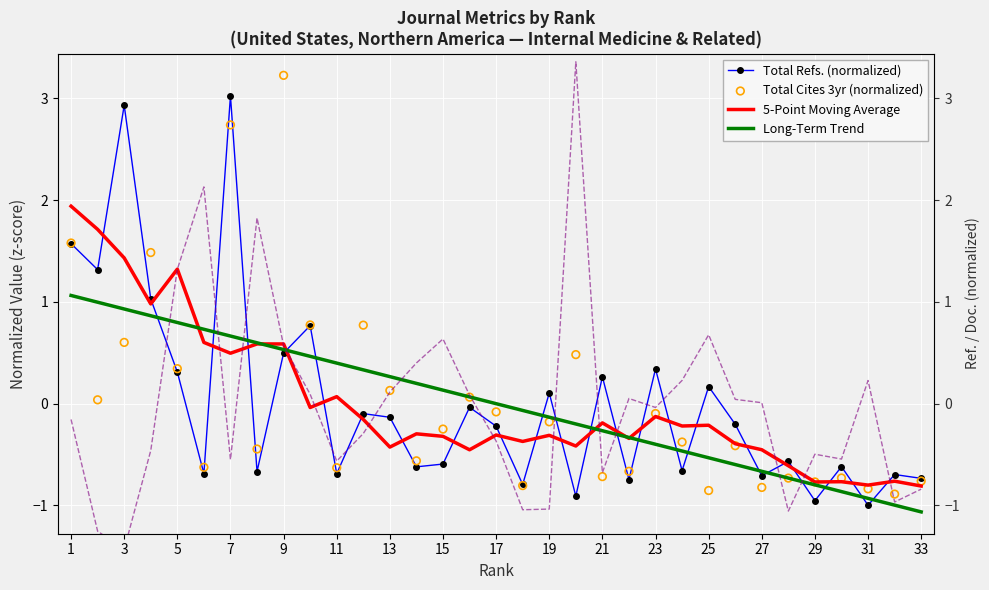

At how many categories does at least one series exceed 0?

26